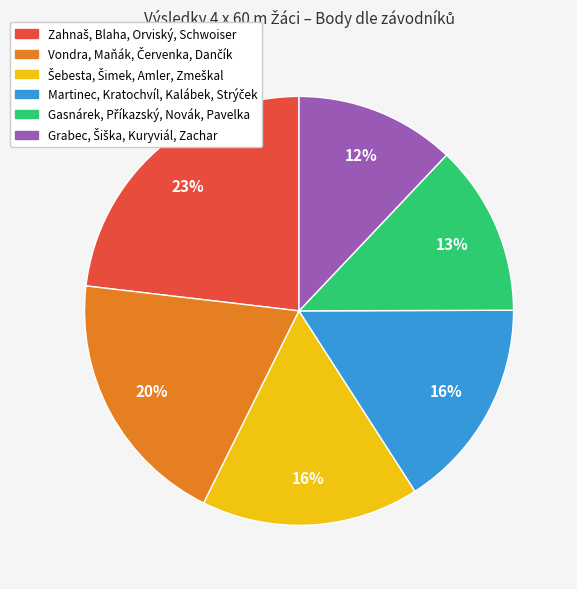

To the nearest percent, what is the difference between the largest and smallest slice percentages?

11%